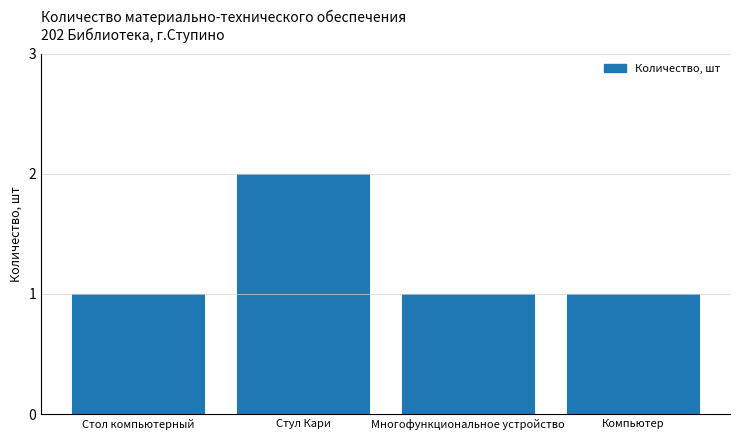

What is the value of the 1st bar from the left?

1